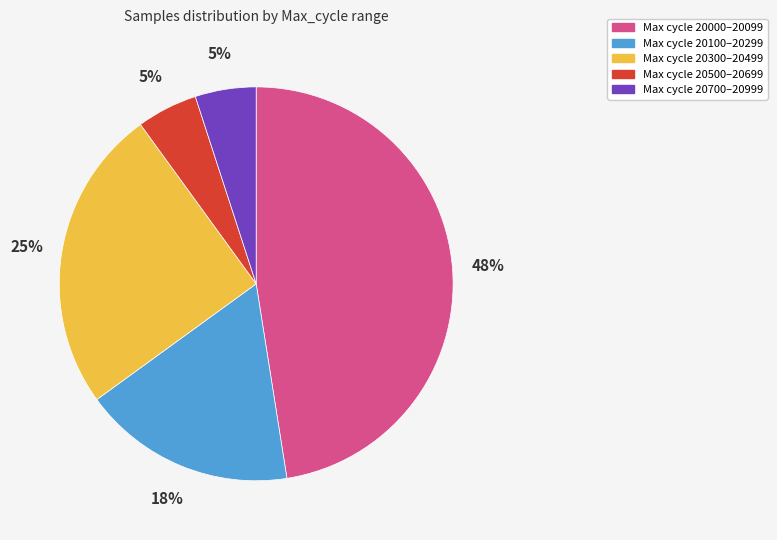

Does any single category account for the majority?

No